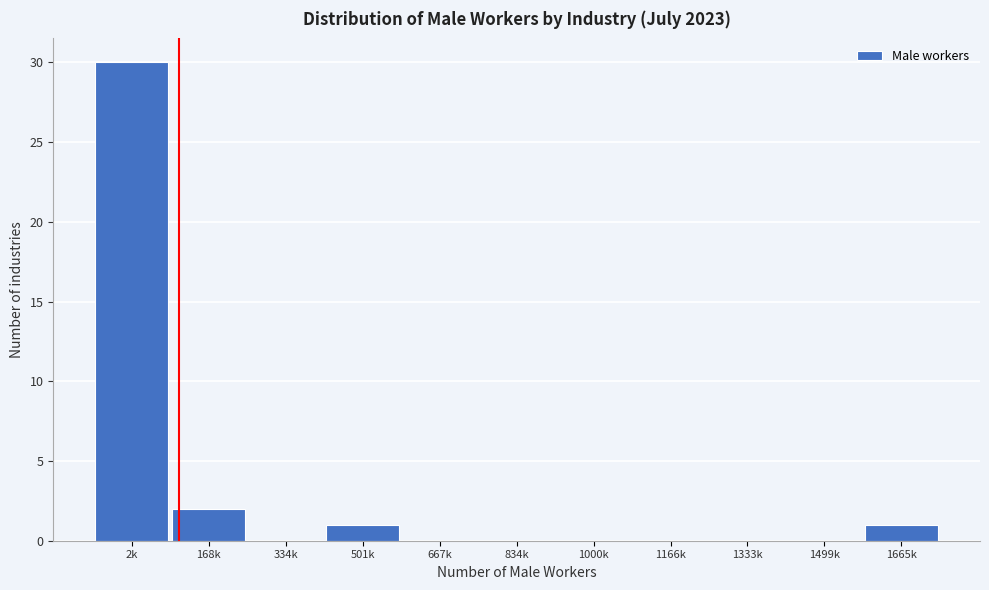

Reading left to right, list all the values displayed in this chart.

2k=30	168k=2	334k=0	501k=1	667k=0	834k=0	1000k=0	1166k=0	1333k=0	1499k=0	1665k=1